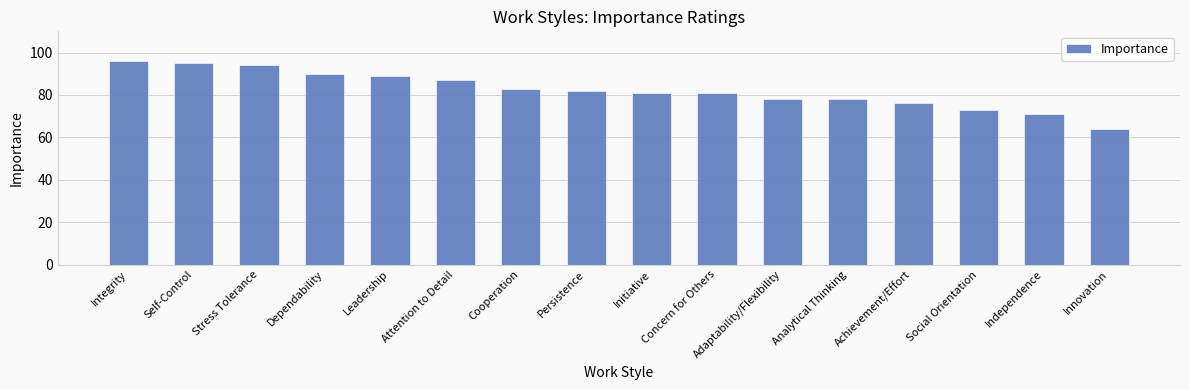

What position from the left is Initiative?

9